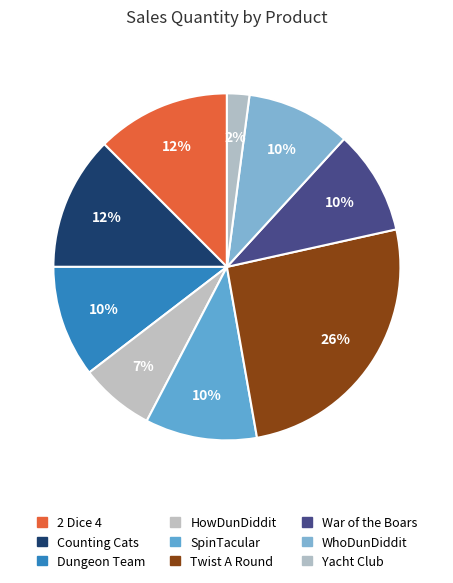

True or false: SpinTacular accounts for 1% of the total.

False